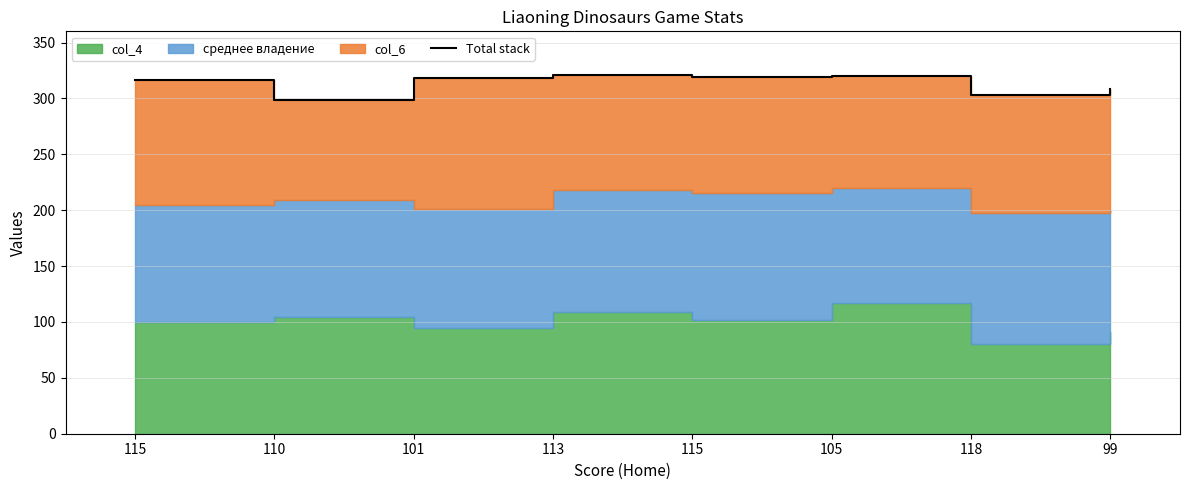

The value at 118 is 303.3. True or false?

True